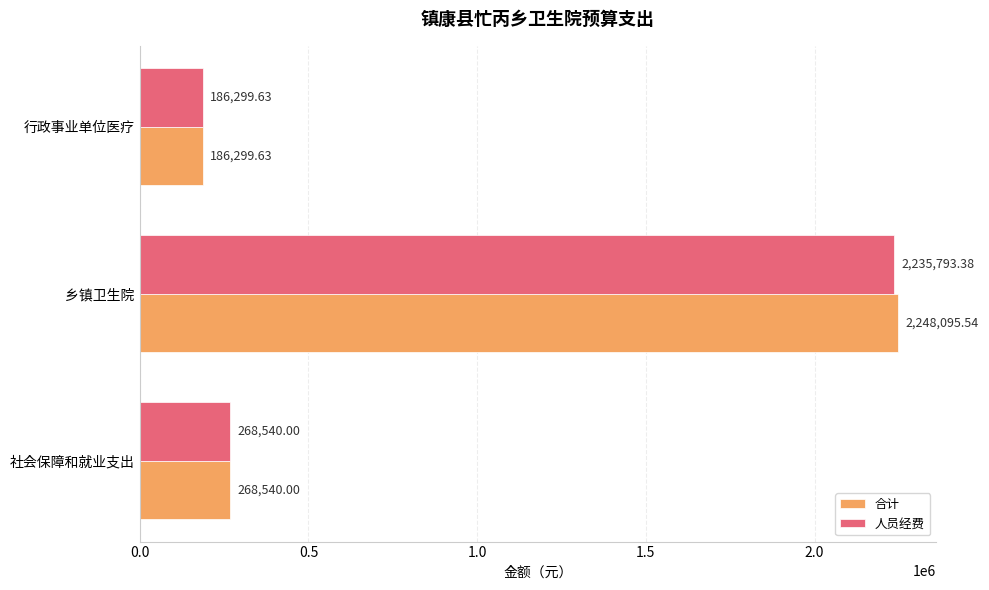

What is the total value across all series at 行政事业单位医疗?

372599.3